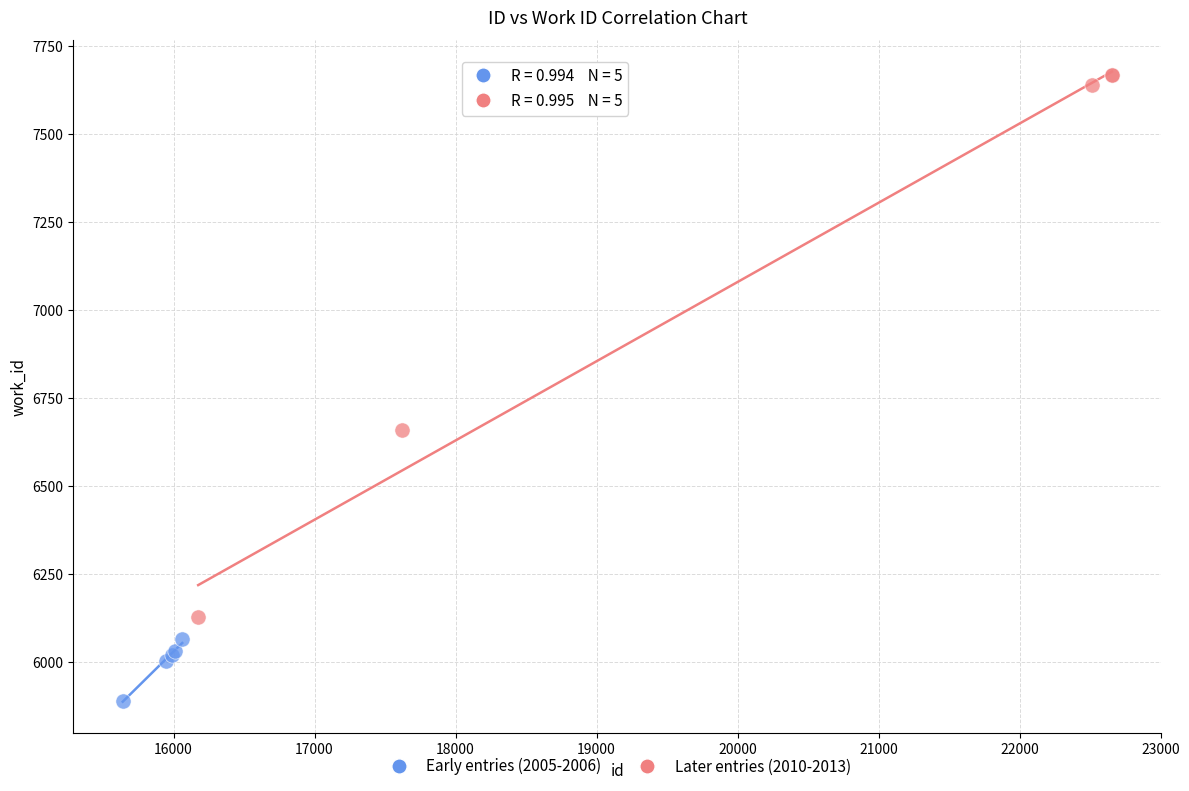

Which series reaches the maximum Y coordinate?

Later entries (2010-2013)